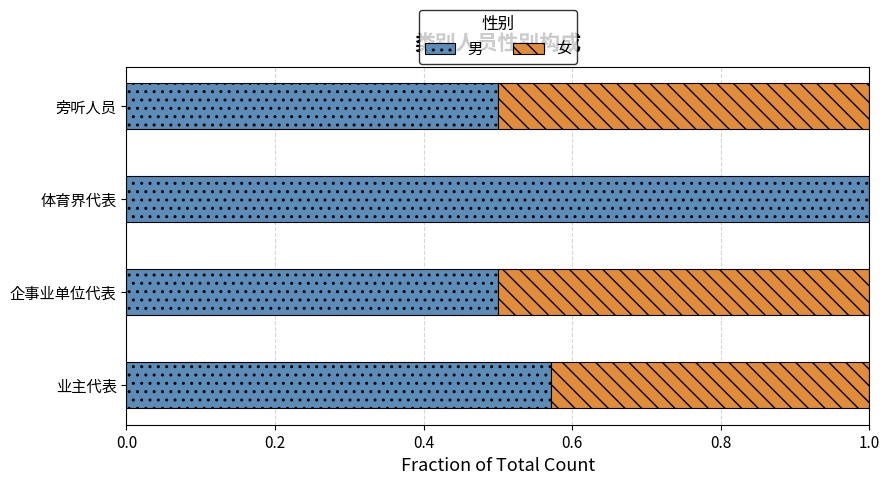

What is the highest value of the 男 series?

1.0